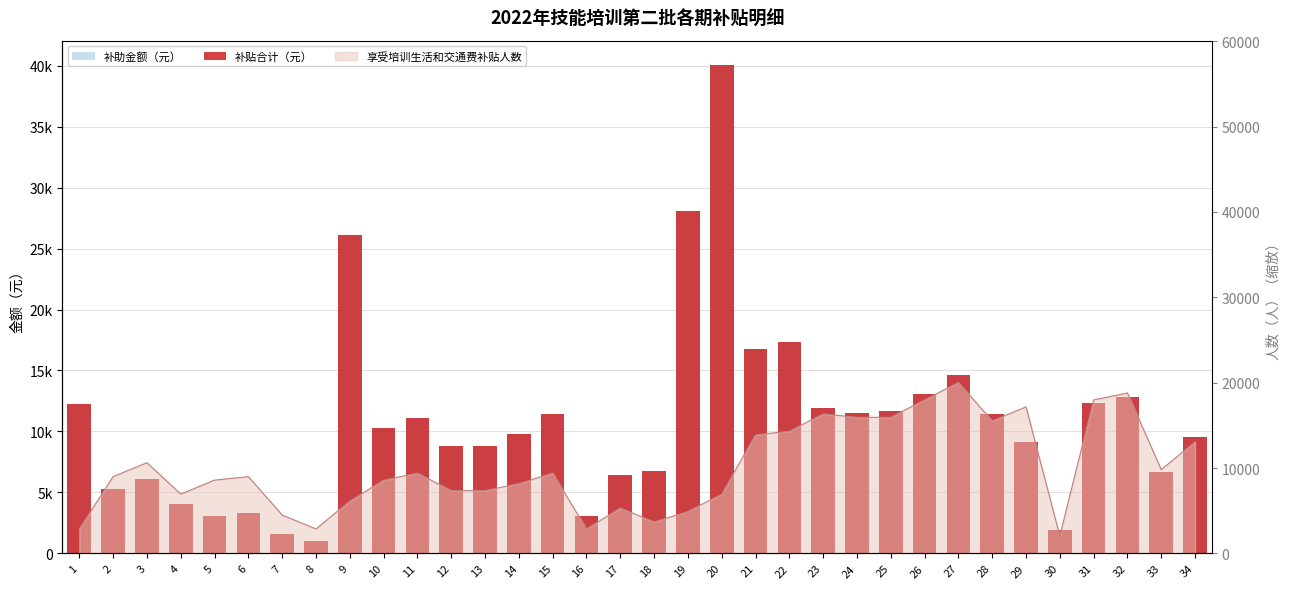

At which label does 补助金额（元） first exceed 10300?

1